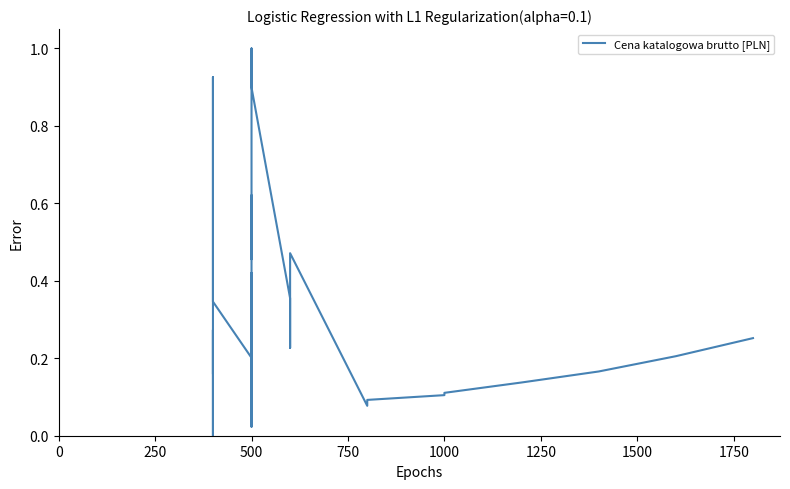

What is the maximum value shown in the chart?

1.0